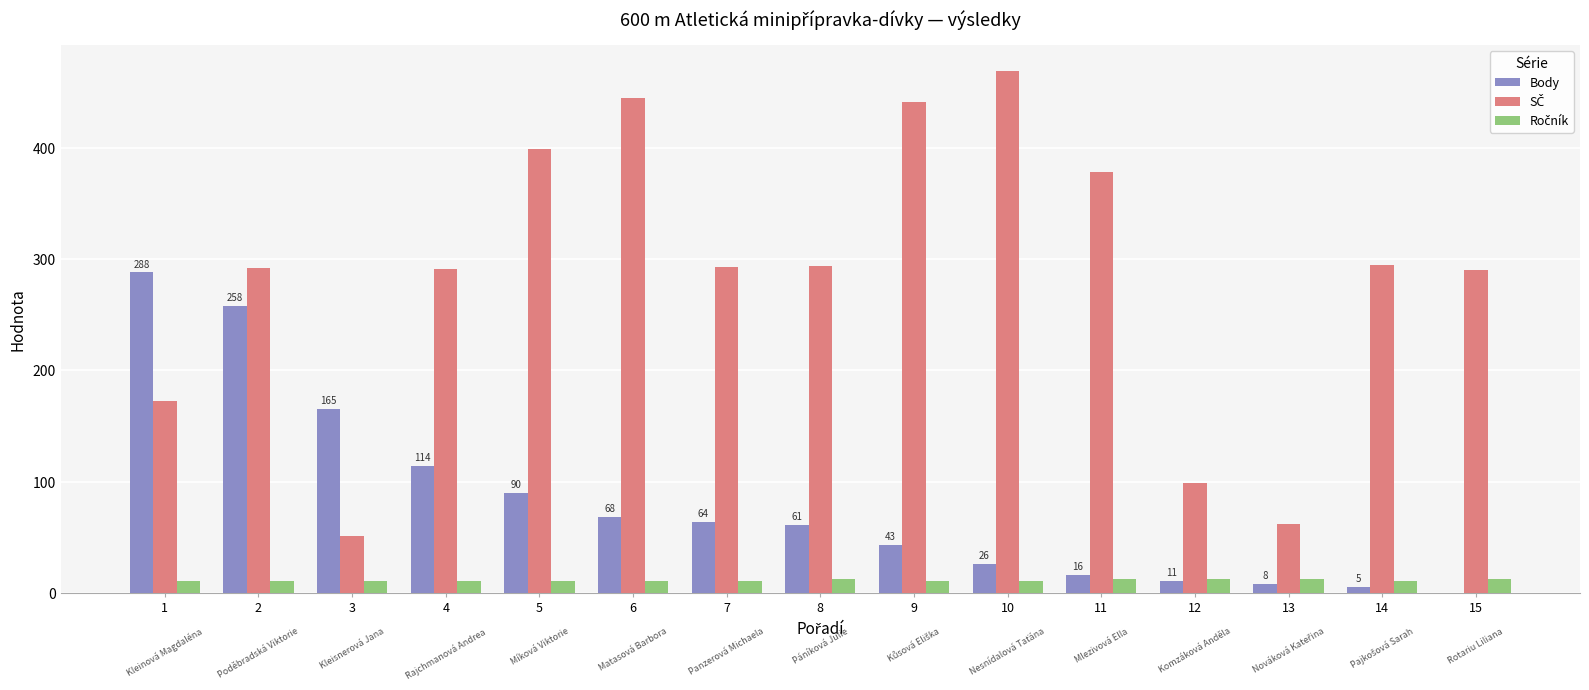

True or false: Body has a value of 0 at 15.

True